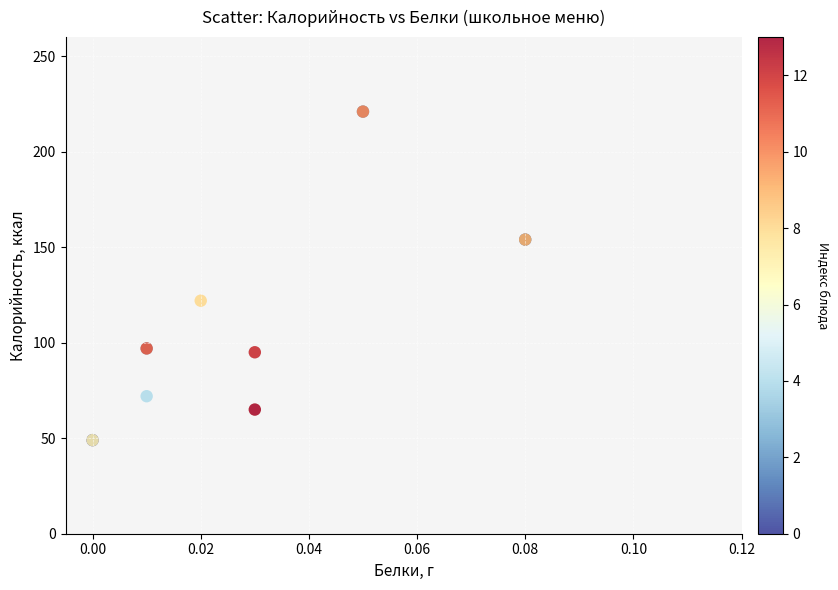

What Y value in the scatter plot is closest to 135?

122